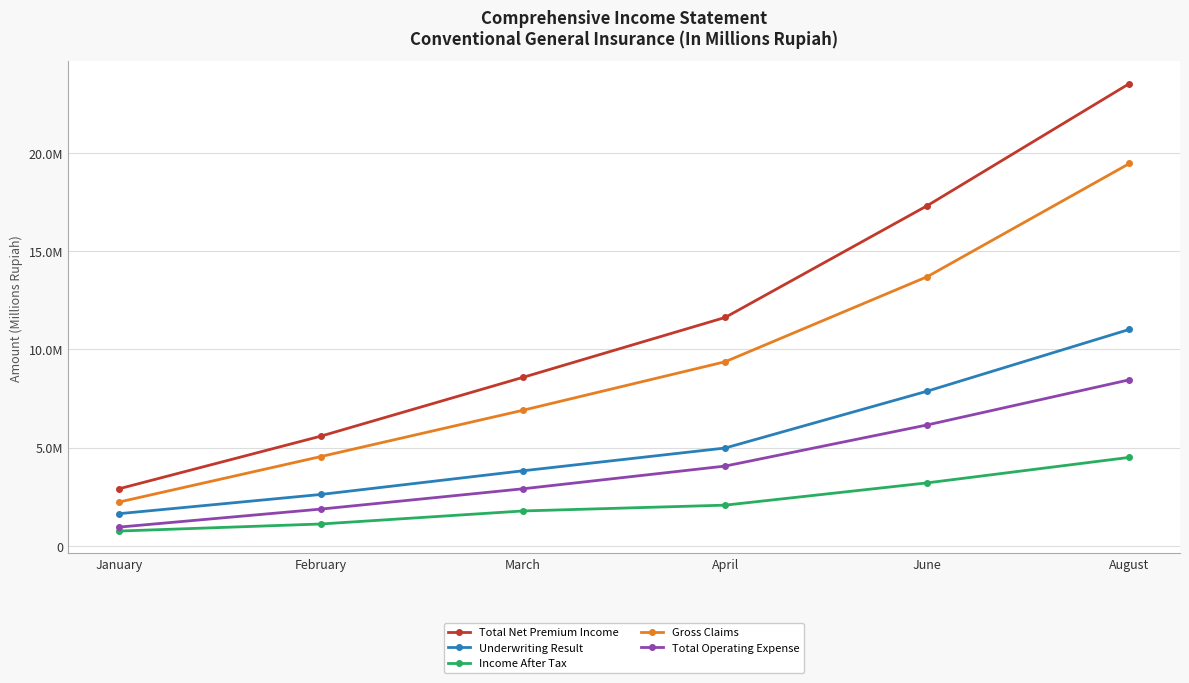

True or false: Income After Tax and Gross Claims cross at least once.

False